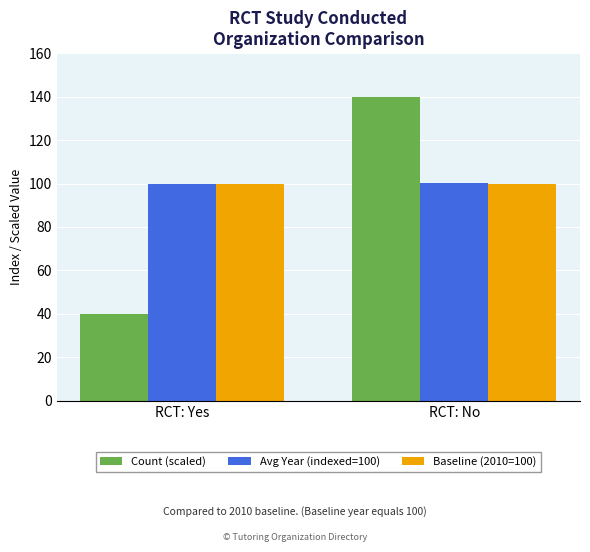

The Baseline (2010=100) series shows 49.6 at RCT: No. True or false?

False